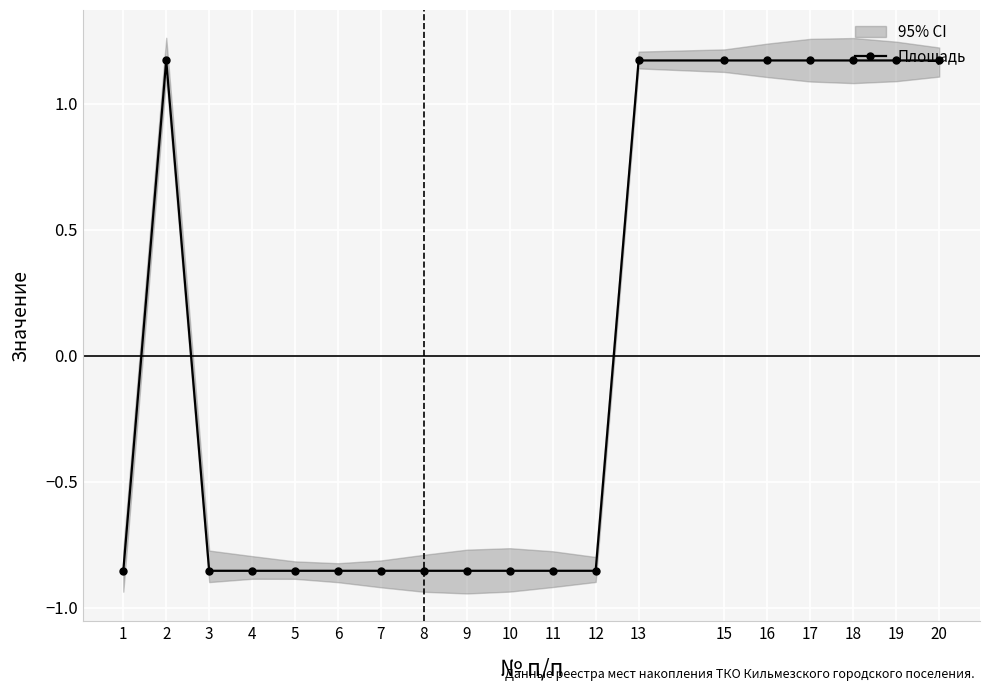

True or false: the data shows -1.4 at 12.

False